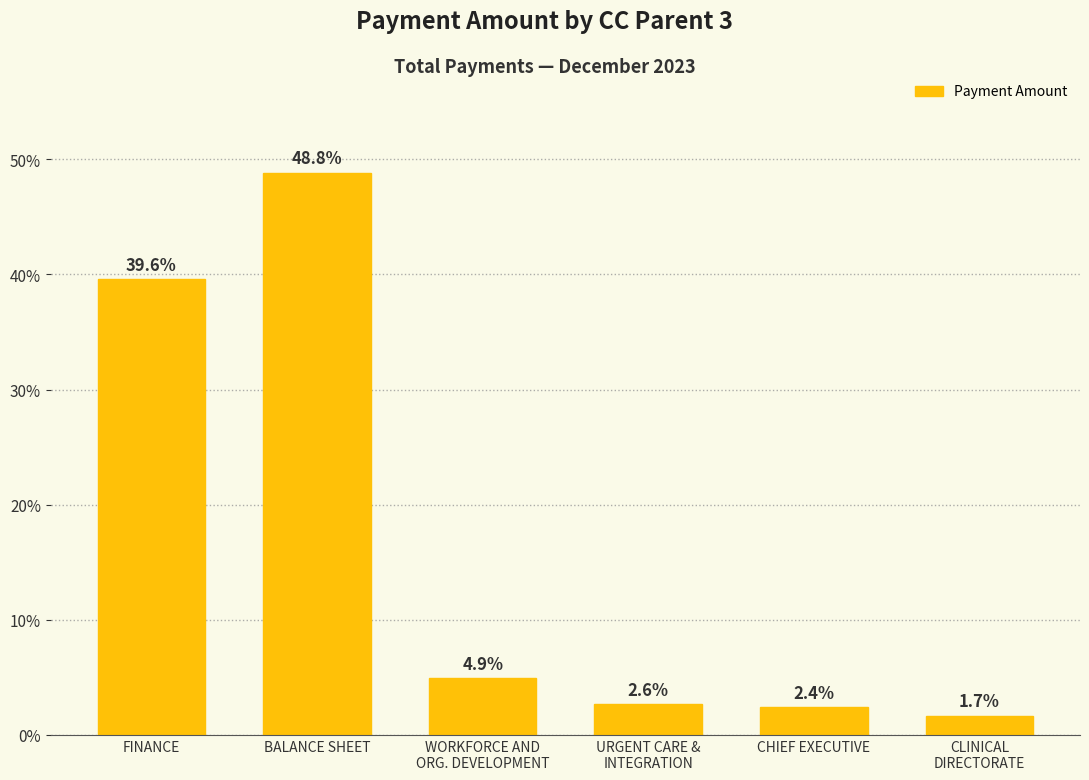

What is the value of the 3rd bar from the left?

4.9